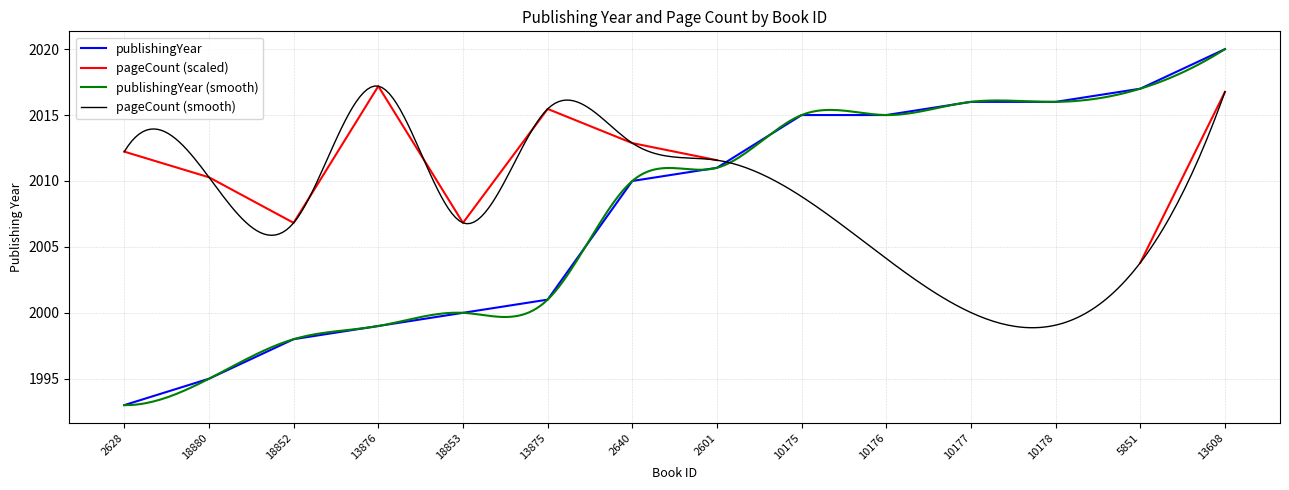

The publishingYear series shows 2972 at 5851. True or false?

False